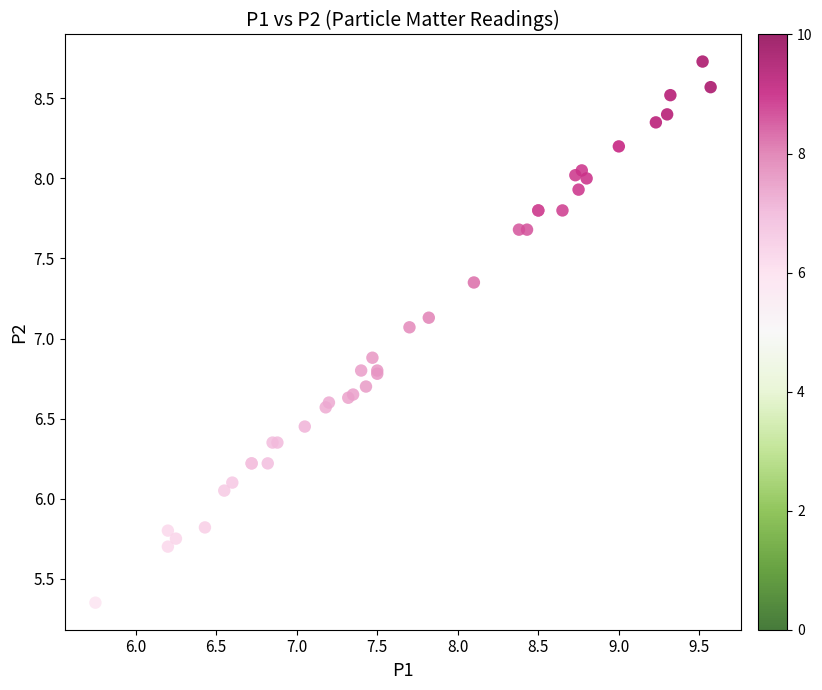

What Y value in the scatter plot is closest to 7?

7.1